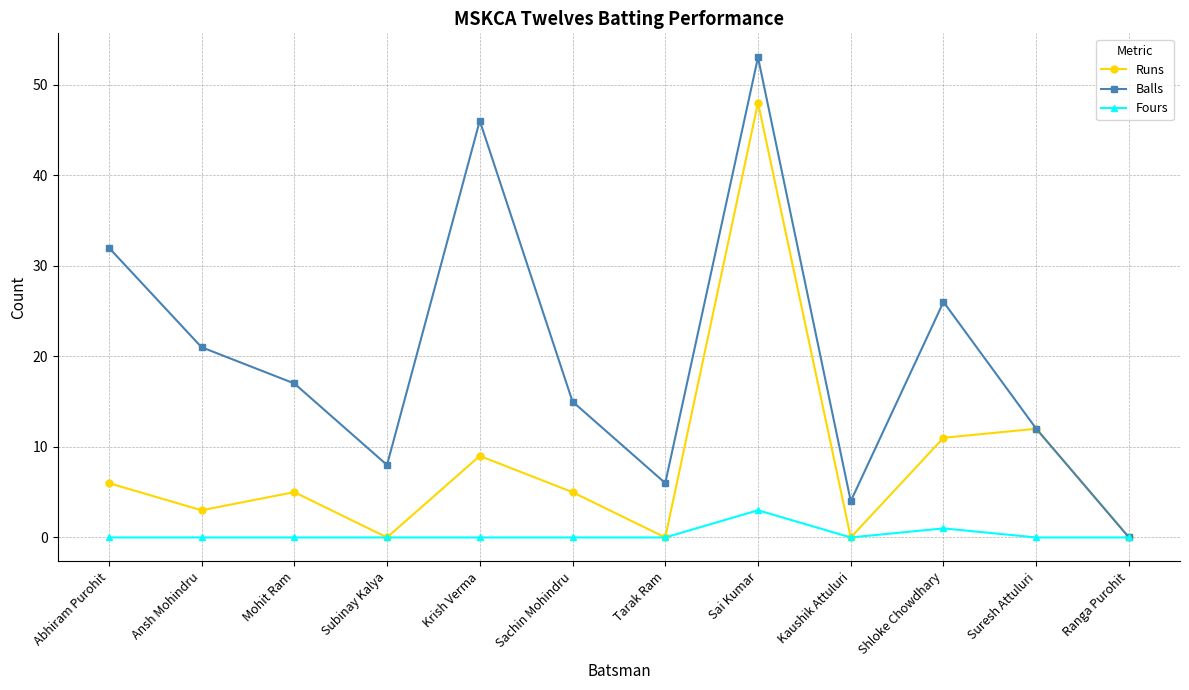

At which category is the sum across all series the highest?

Sai Kumar